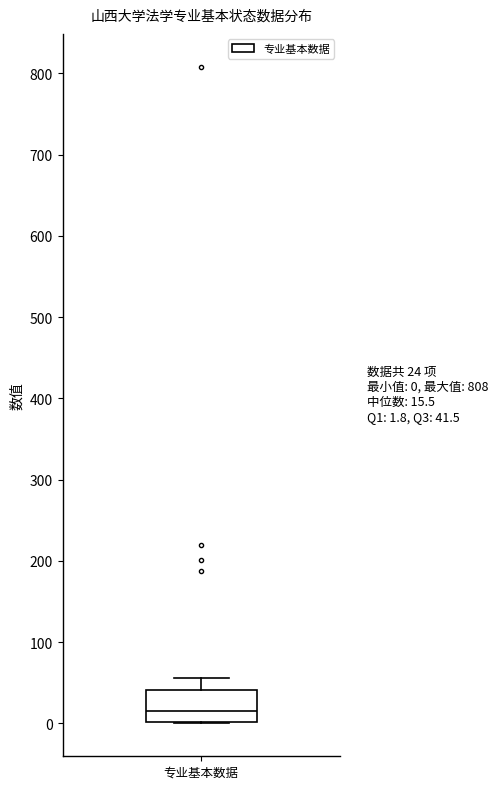

Transcribe this box plot: give where the median line is, the range the box spans, and where the two whiskers end, as read against the y-axis. The values are not printed on the chart, so give them approximately, as read against the axis.

median 20, box 0 to 40, whiskers 0 to 60